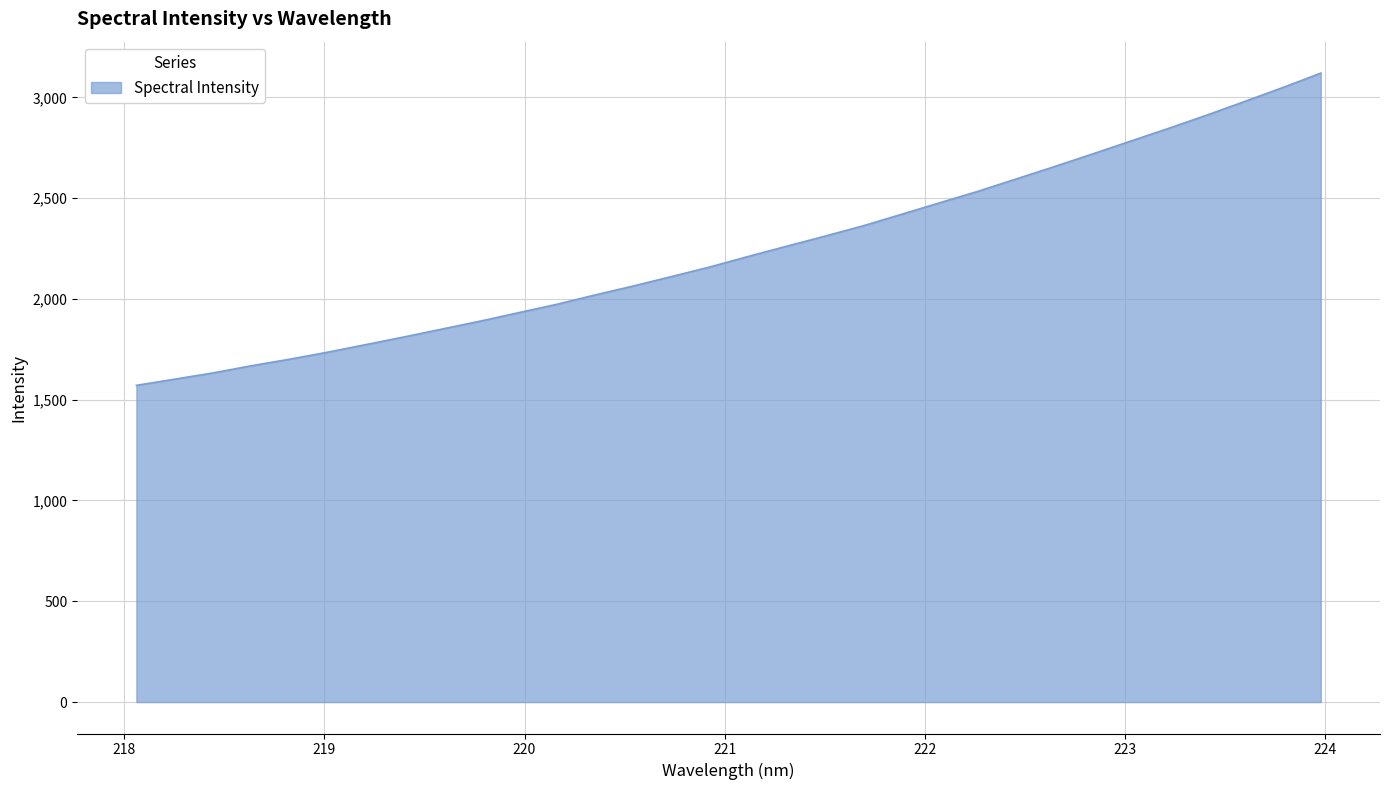

What is the difference between the maximum and minimum values?

1549.1